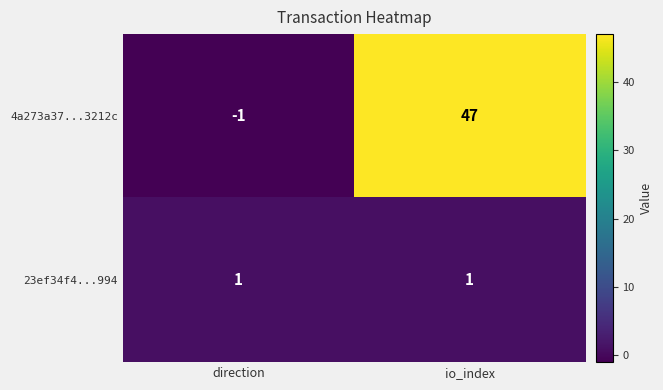

True or false: 4a273a37...3212c has a value of -1 at direction.

True